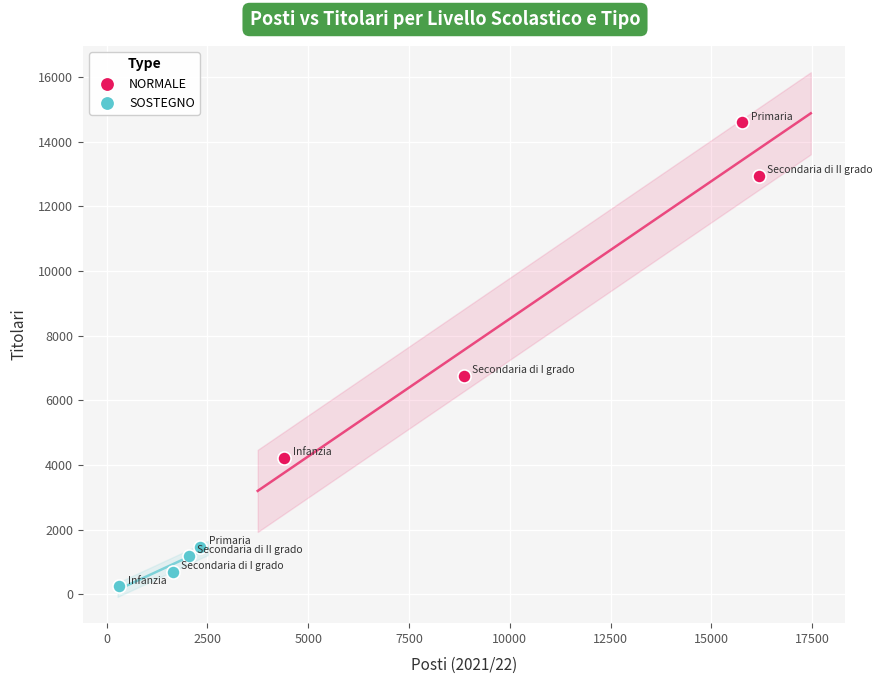

Which series reaches the maximum Y coordinate?

NORMALE